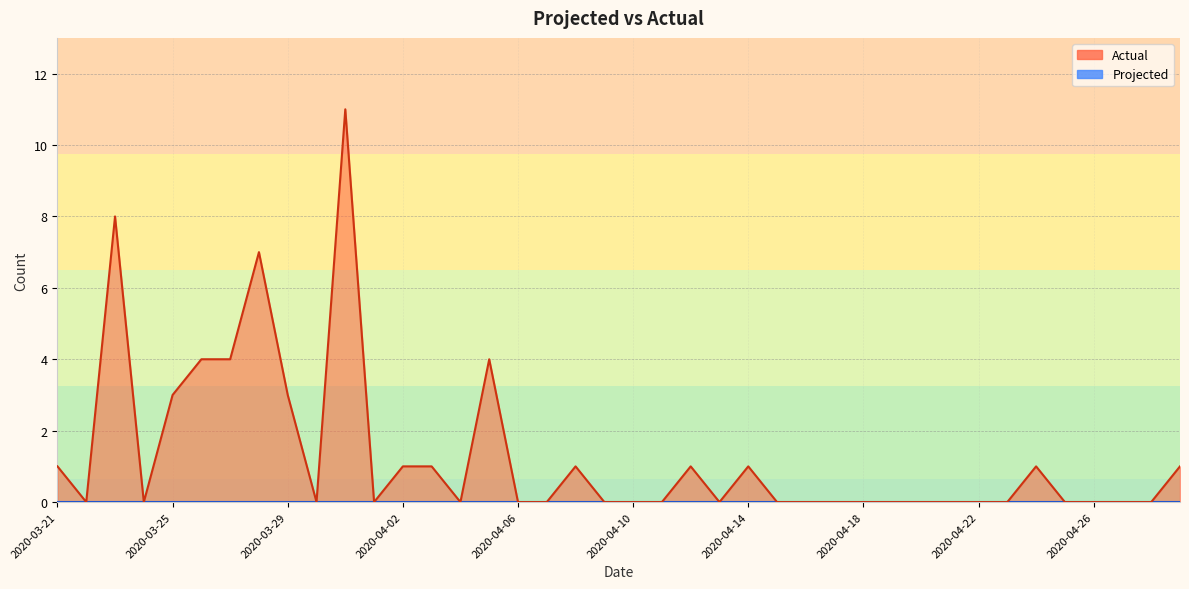

What is the average value?

1